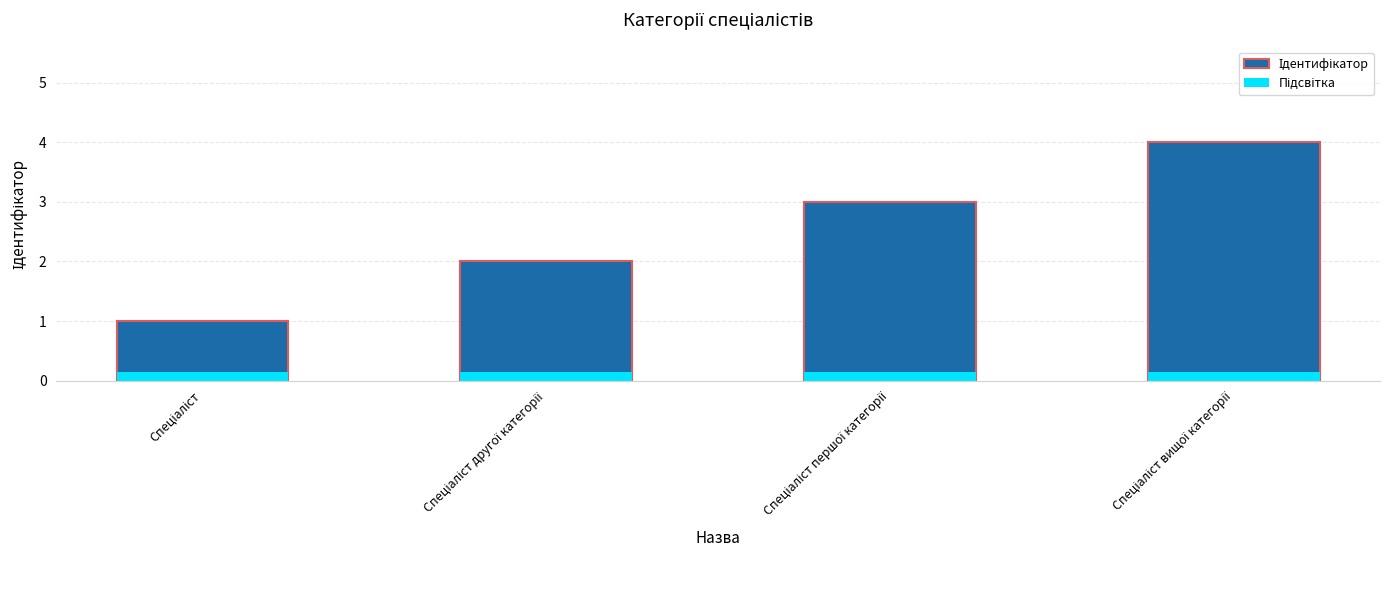

What is the greatest value displayed?

4.0